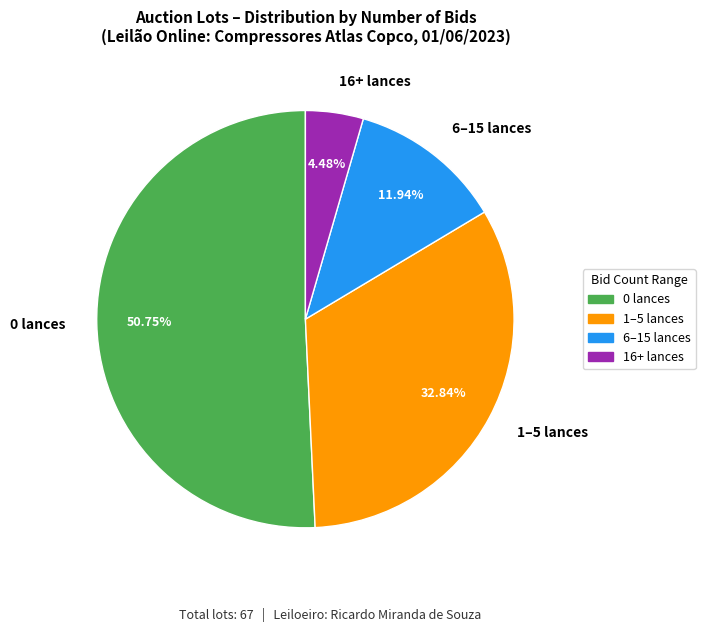

Combined, do 6–15 lances and 0 lances account for over 50%?

Yes